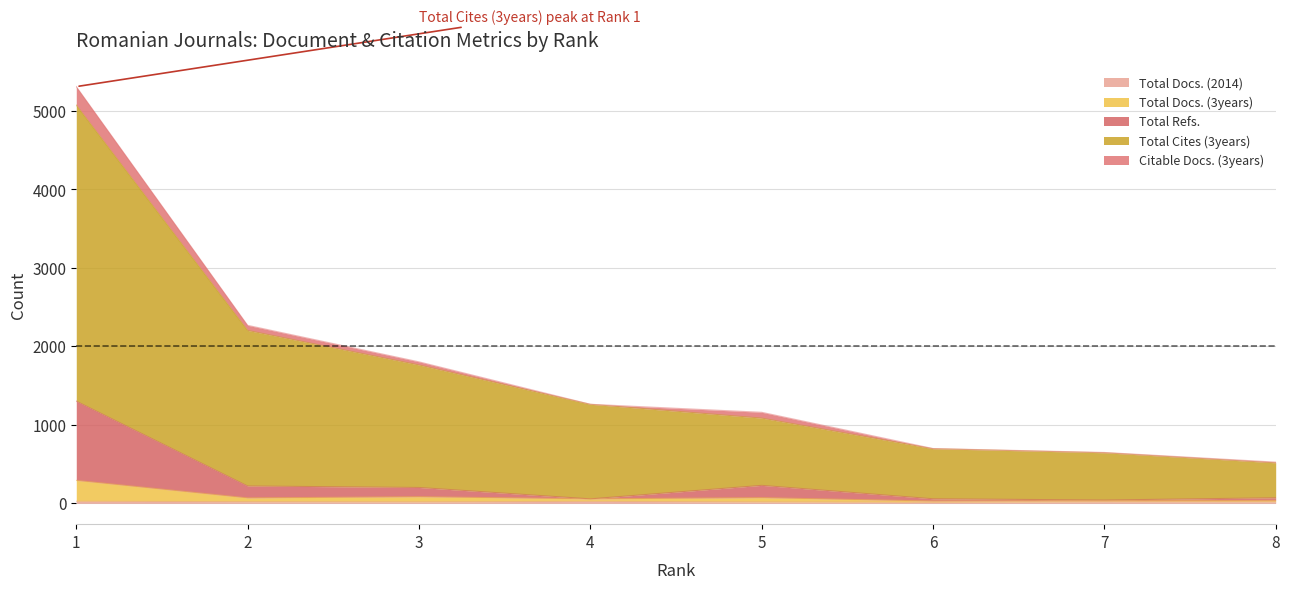

Which series has the largest total across all categories?

Total Cites (3years)